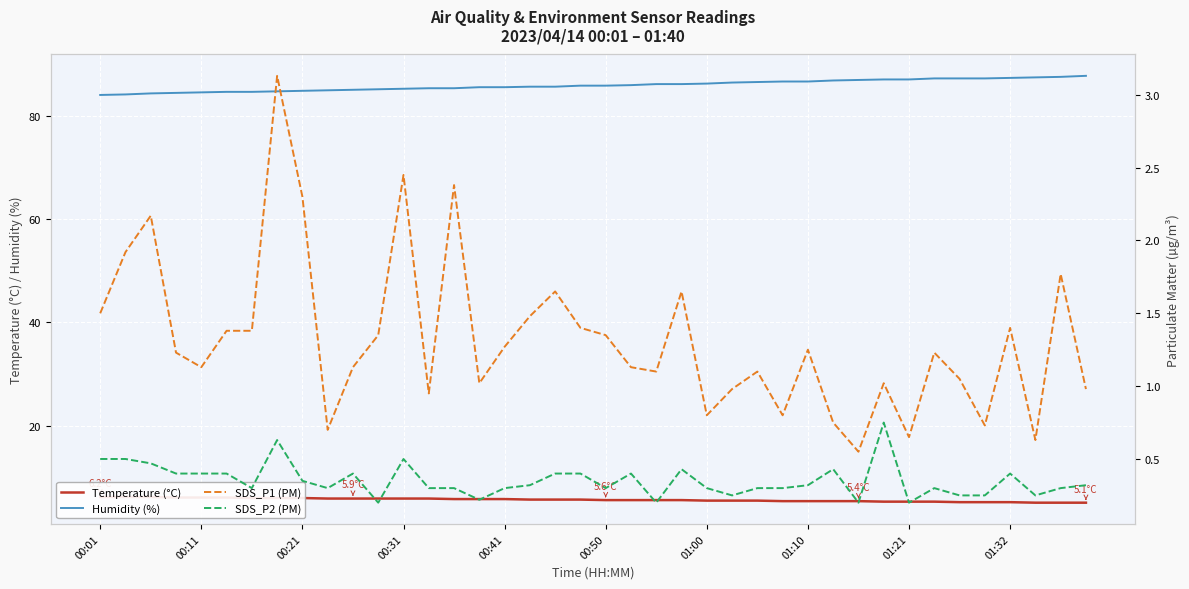

What is the minimum value for SDS_P2 (PM)?

0.2